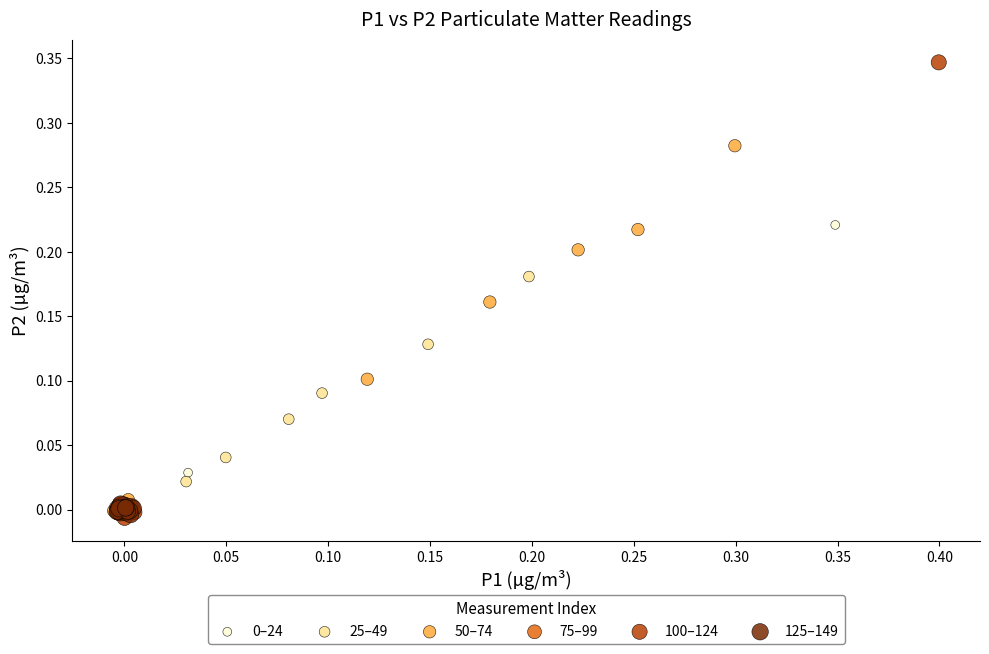

Which series has the widest spread of Y values?

100–124